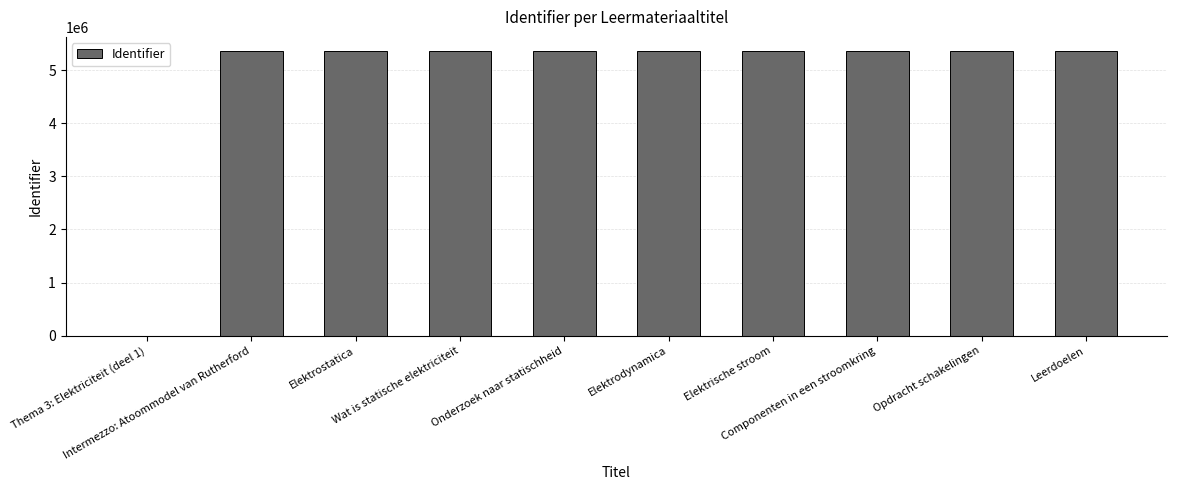

What is the sum of the values at Opdracht schakelingen and Leerdoelen?

10716528